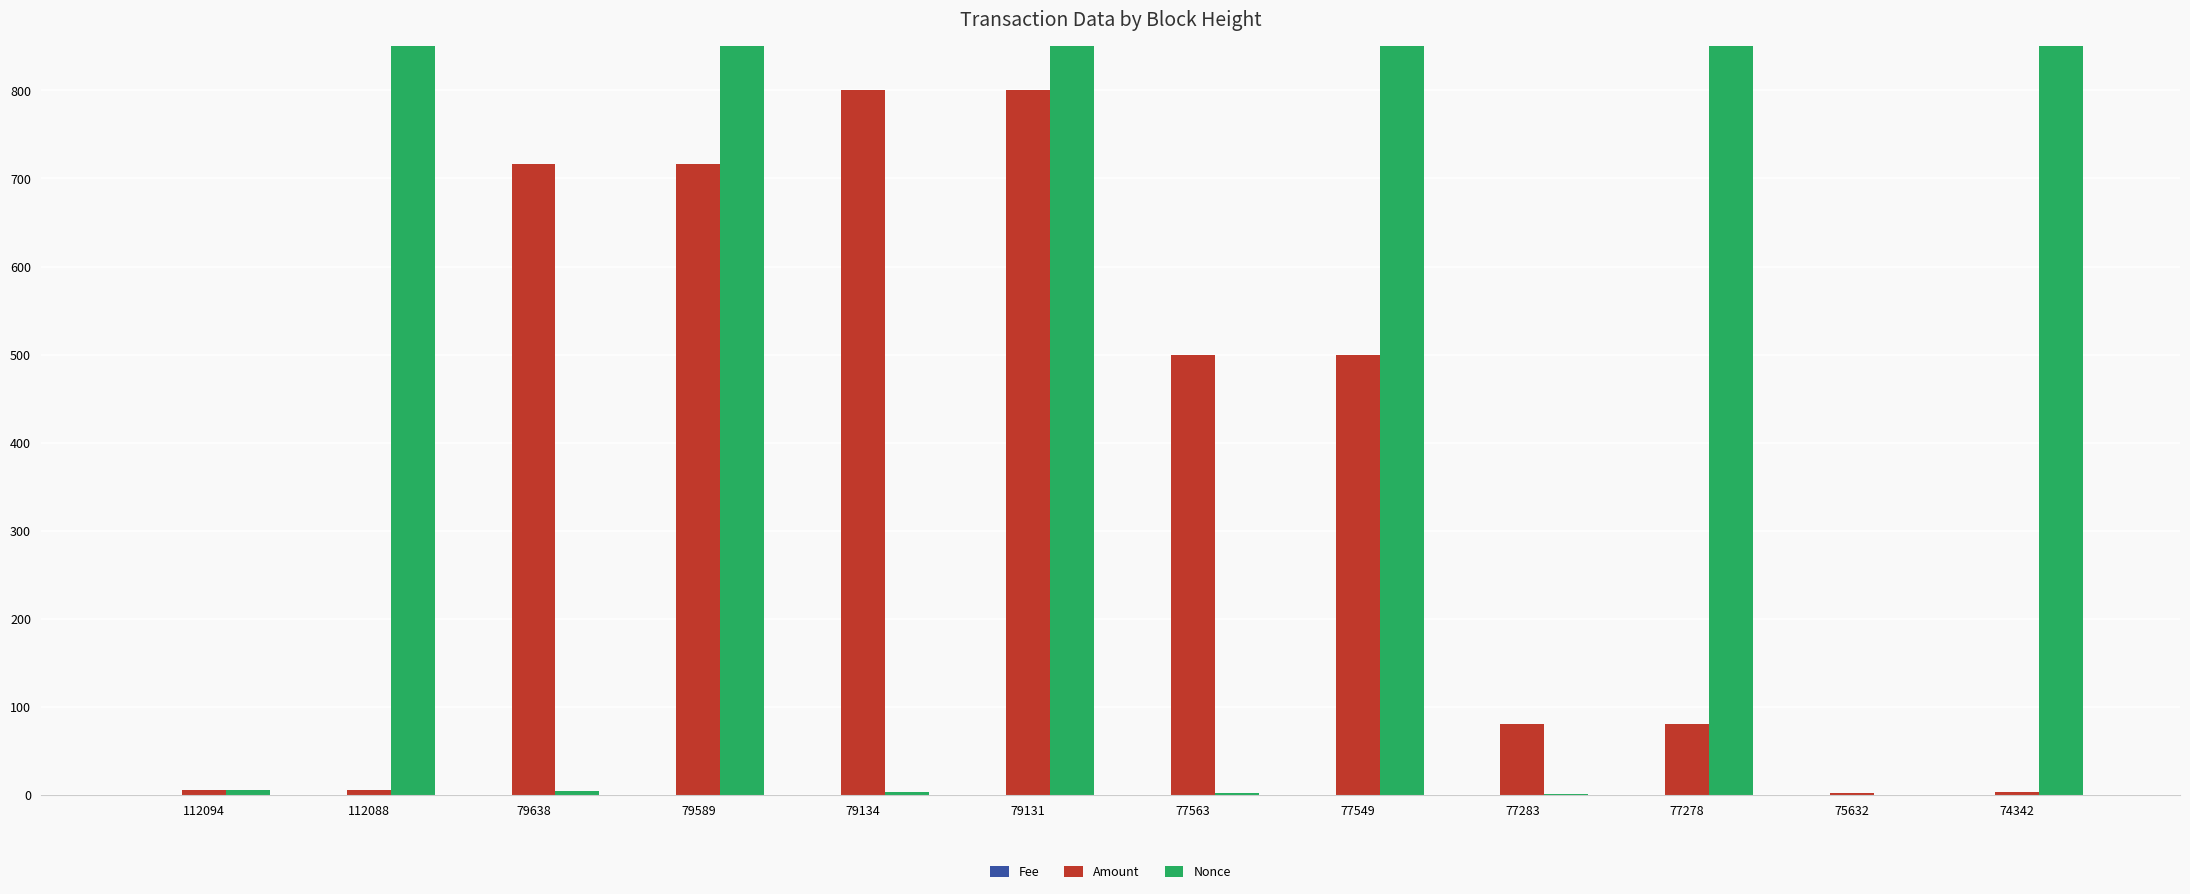

Which series has the widest spread of values?

Nonce